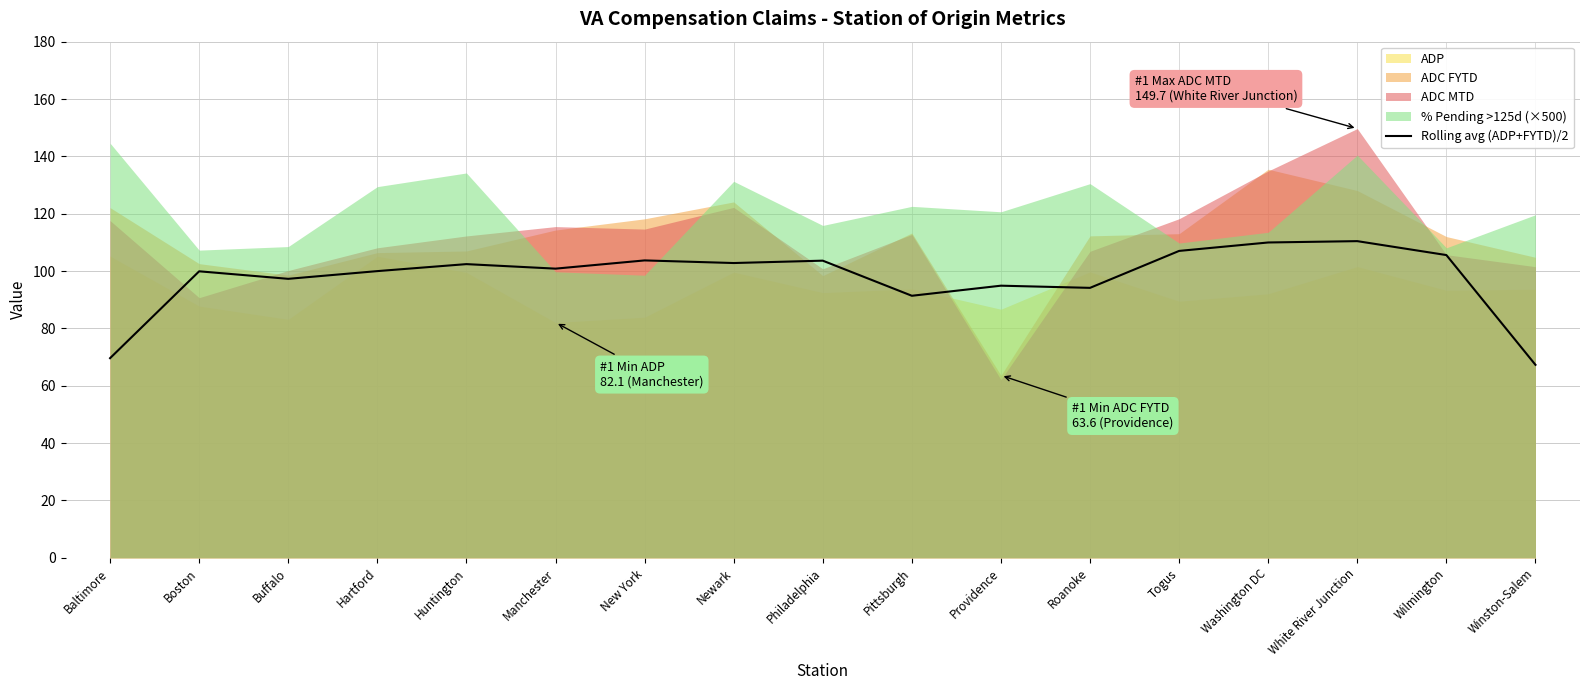

Is it true that the value at Baltimore is 121.8?

False